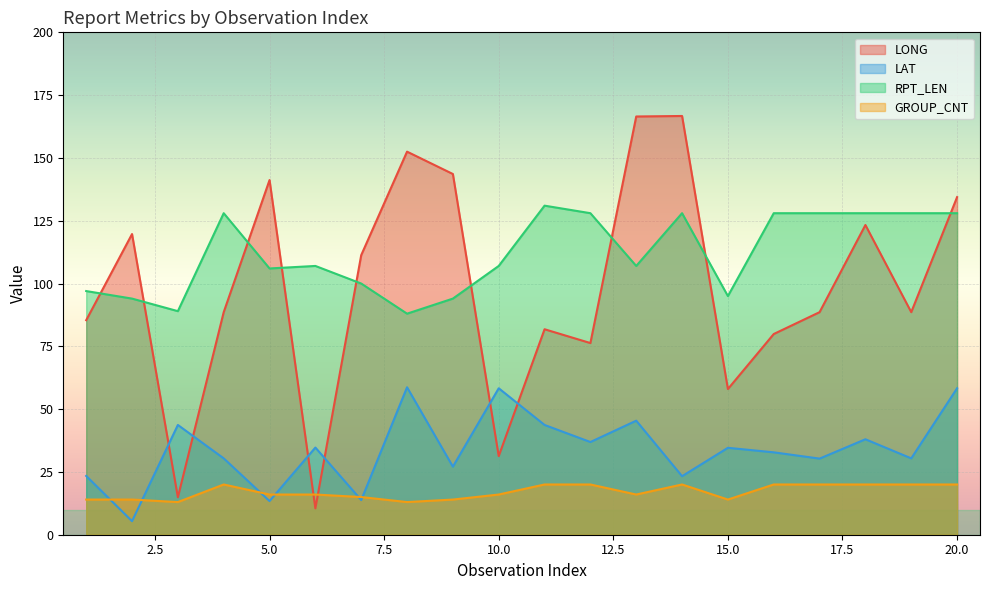

True or false: LAT and RPT_LEN intersect in this chart.

False